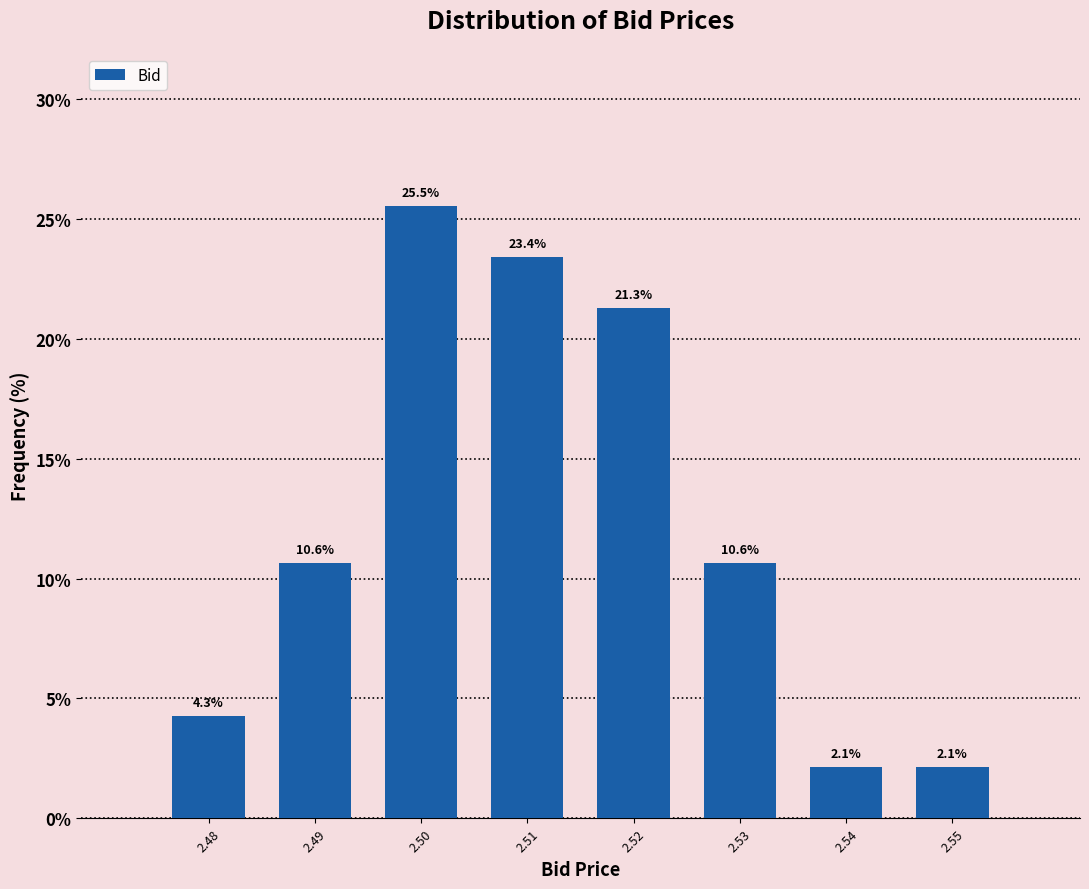

Reading left to right, what are all the values shown in this chart?

2.48=4.3	2.49=10.6	2.50=25.5	2.51=23.4	2.52=21.3	2.53=10.6	2.54=2.1	2.55=2.1